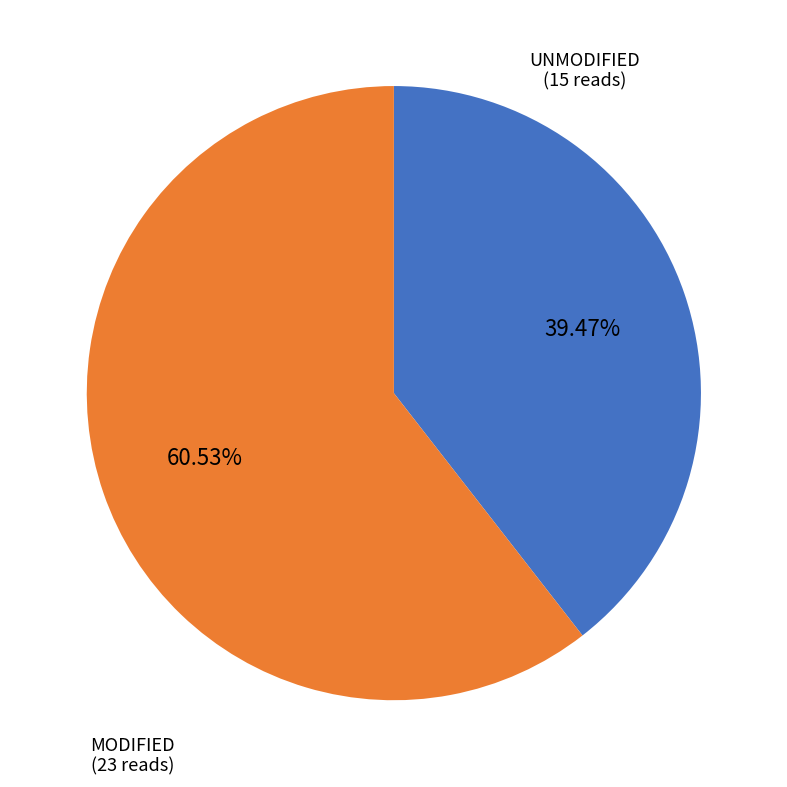

Is there any slice that represents more than half of the pie?

Yes